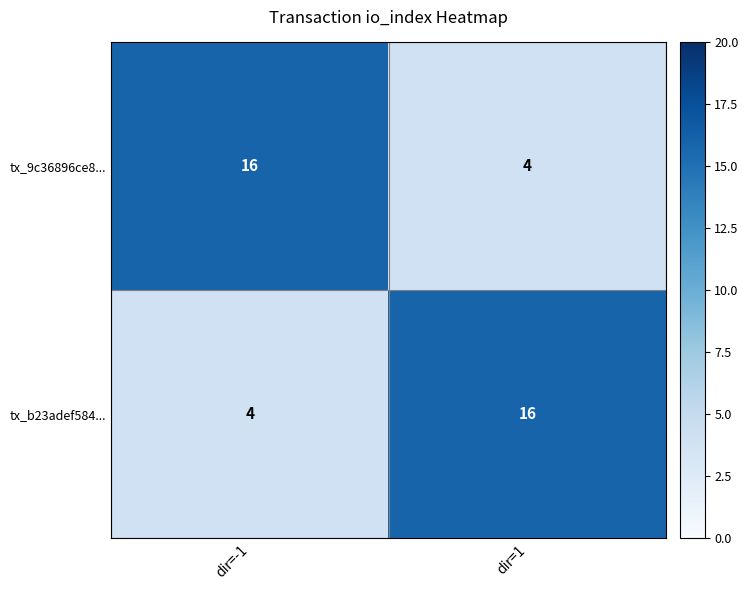

What is the total value across all series at dir=-1?

20